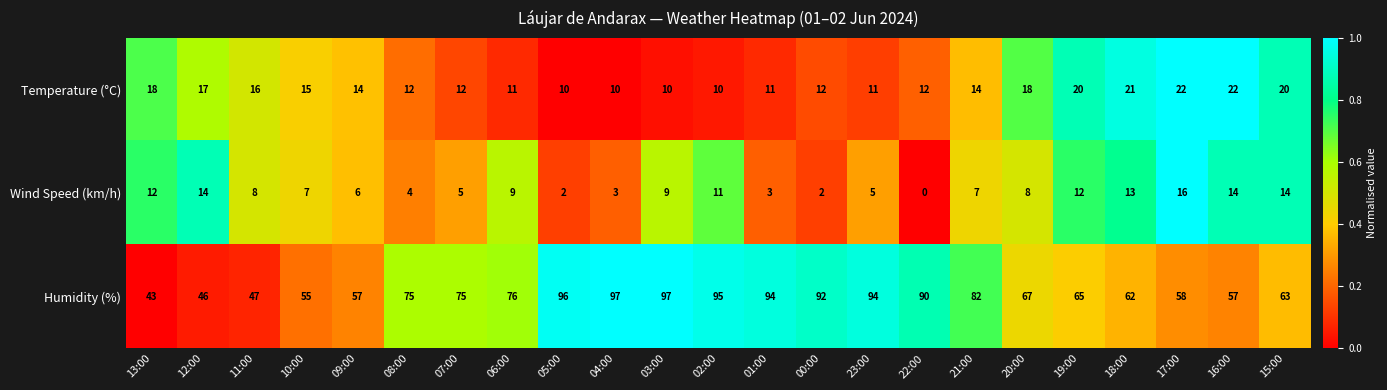

Which series has the largest range (max minus min)?

Humidity (%)